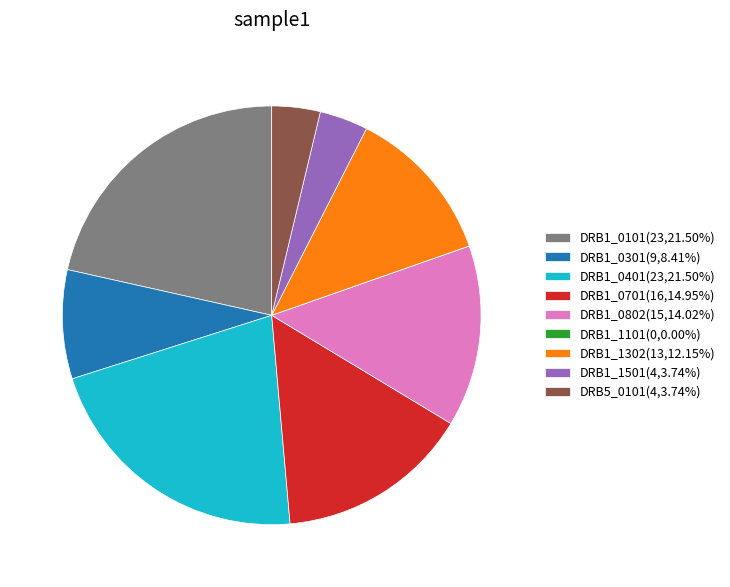

What is the ratio of the value at DRB1_0401(23,21.50%) to the value at DRB1_0802(15,14.02%)?

1.5